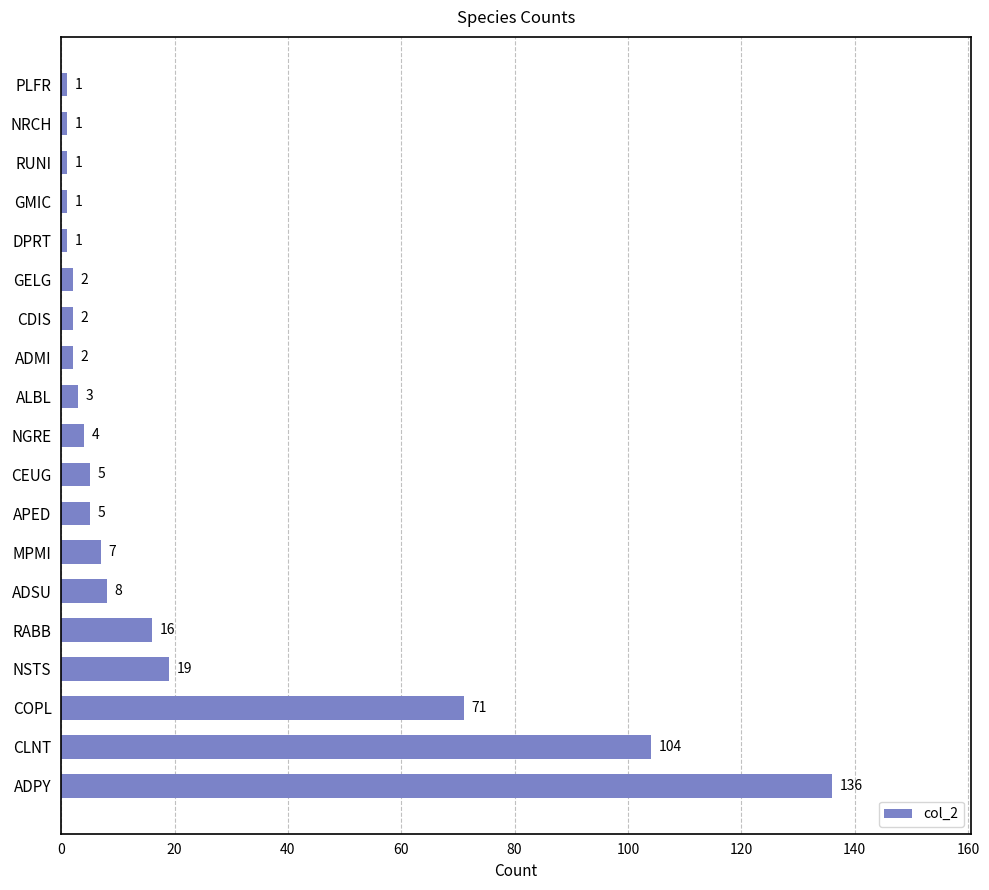

Reading bottom to top, extract all data points from this chart.

ADPY=136	CLNT=104	COPL=71	NSTS=19	RABB=16	ADSU=8	MPMI=7	APED=5	CEUG=5	NGRE=4	ALBL=3	ADMI=2	CDIS=2	GELG=2	DPRT=1	GMIC=1	RUNI=1	NRCH=1	PLFR=1